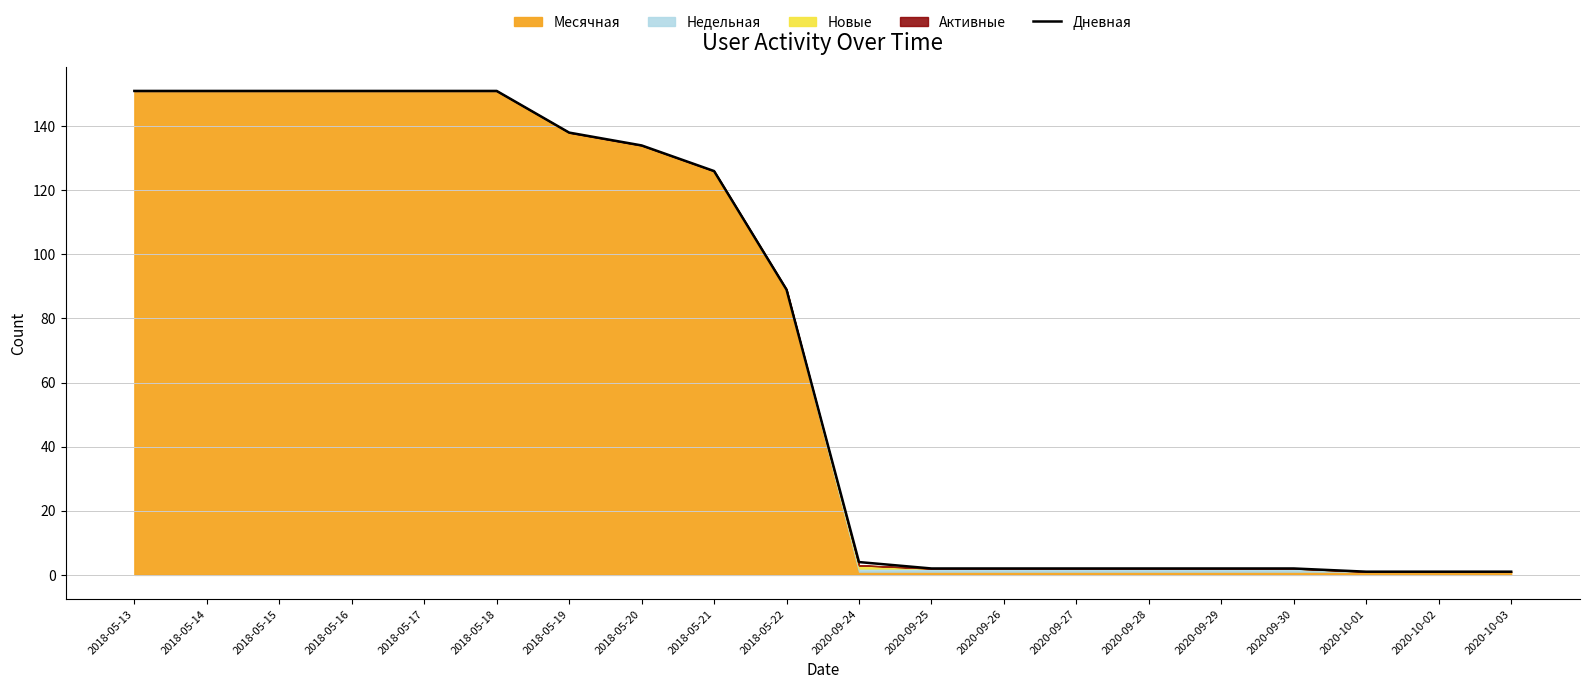

Rank the categories by value from highest to lowest.

2018-05-13, 2018-05-14, 2018-05-15, 2018-05-16, 2018-05-17, 2018-05-18, 2018-05-19, 2018-05-20, 2018-05-21, 2018-05-22, 2020-09-24, 2020-09-25, 2020-09-26, 2020-09-27, 2020-09-28, 2020-09-29, 2020-09-30, 2020-10-01, 2020-10-02, 2020-10-03